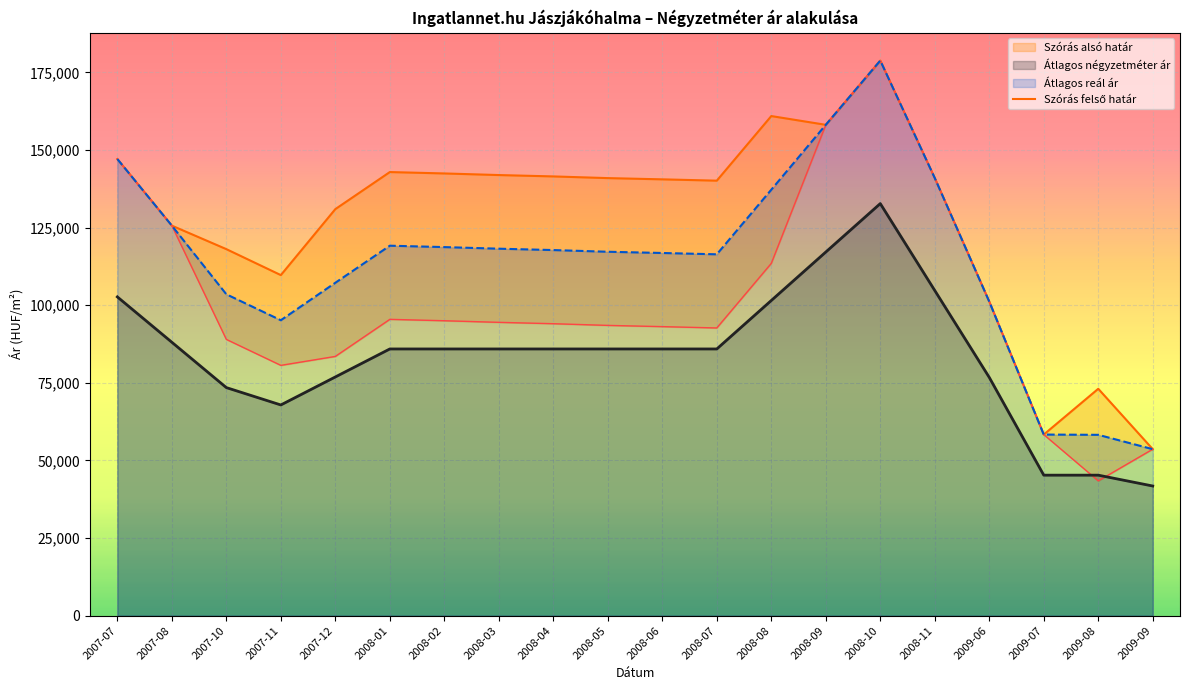

True or false: Átlagos négyzetméter ár and Átlagos reál ár intersect in this chart.

False